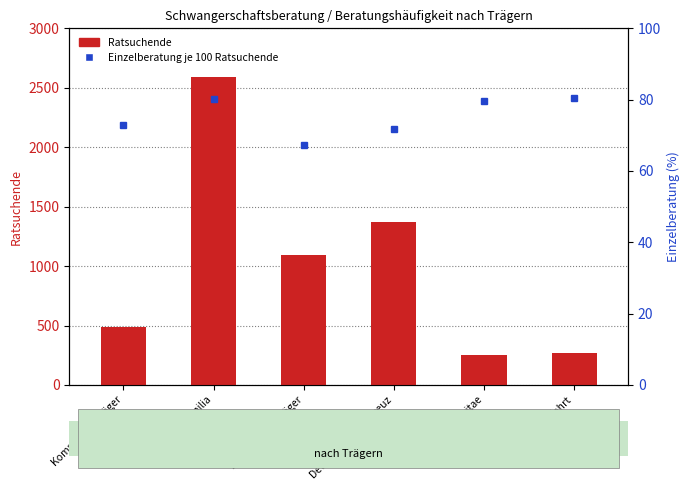

What is the maximum value for Einzelberatung je 100 Ratsuchende?

80.4